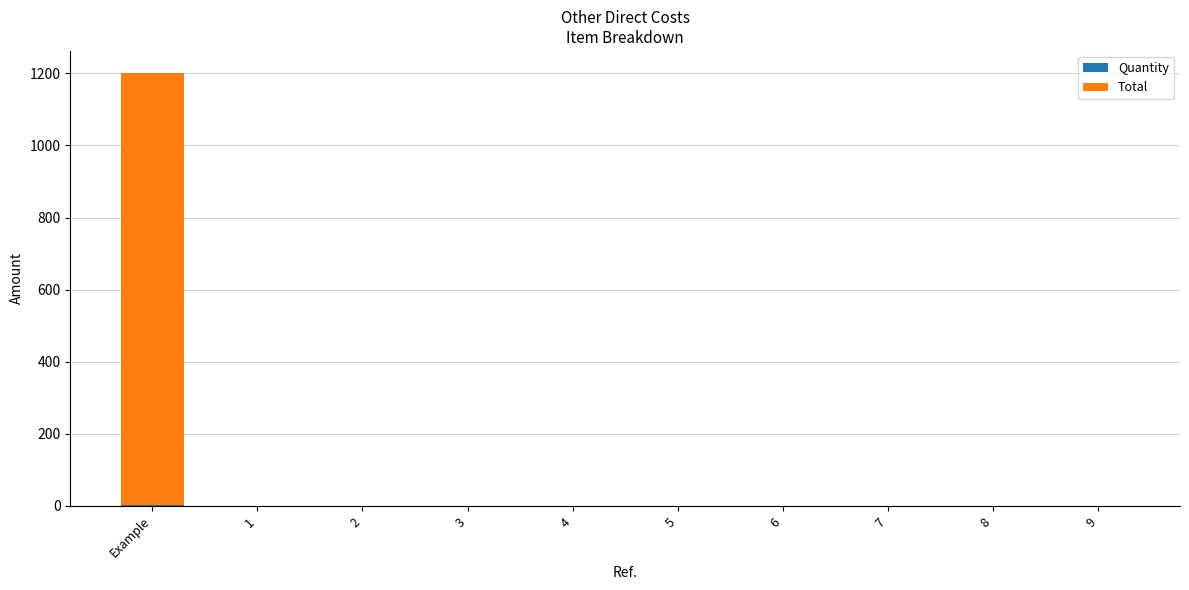

At which category is the sum across all series the highest?

Example